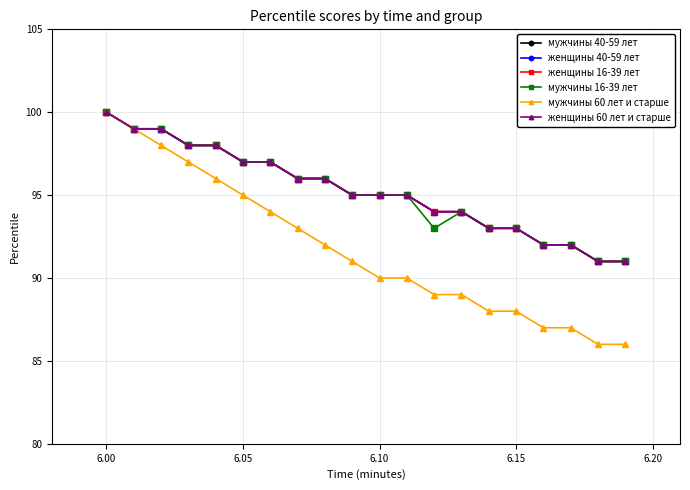

What is the difference between the maximum and minimum values in the женщины 16-39 лет series?

9